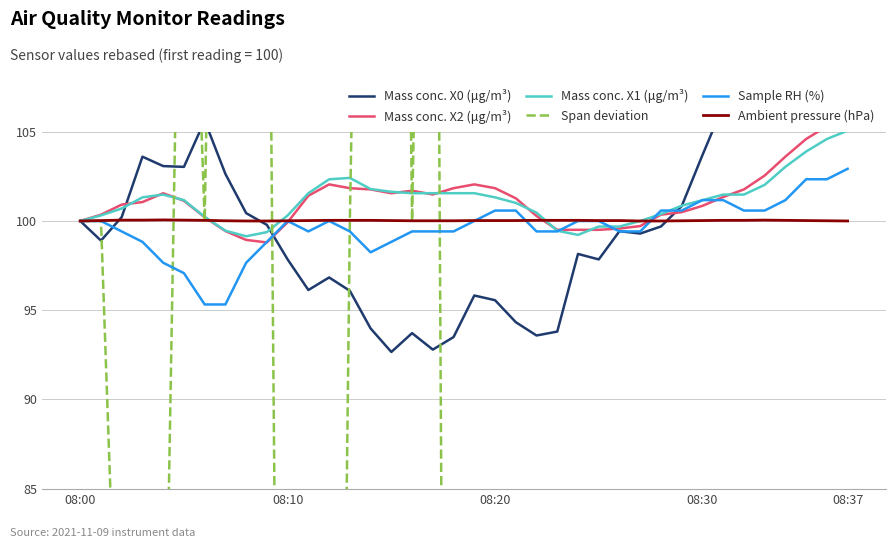

The value of Mass conc. X2 (μg/m³) at 32 is 60.5. True or false?

False